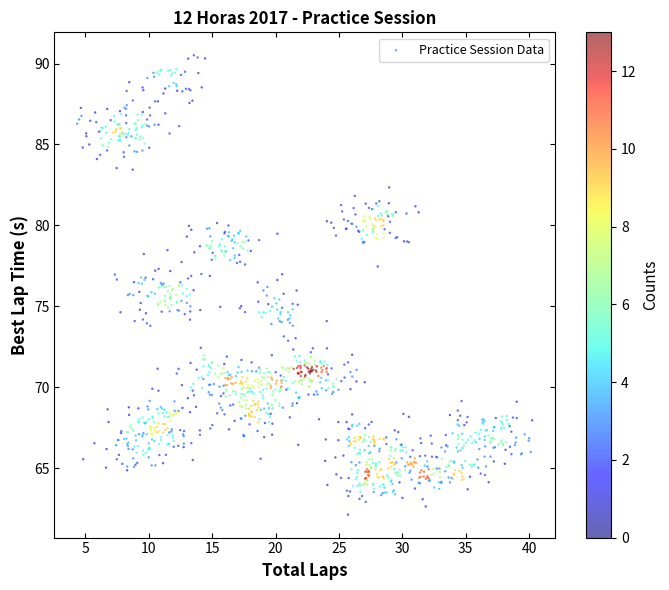

What is the range of Y values (max minus min)?

28.4